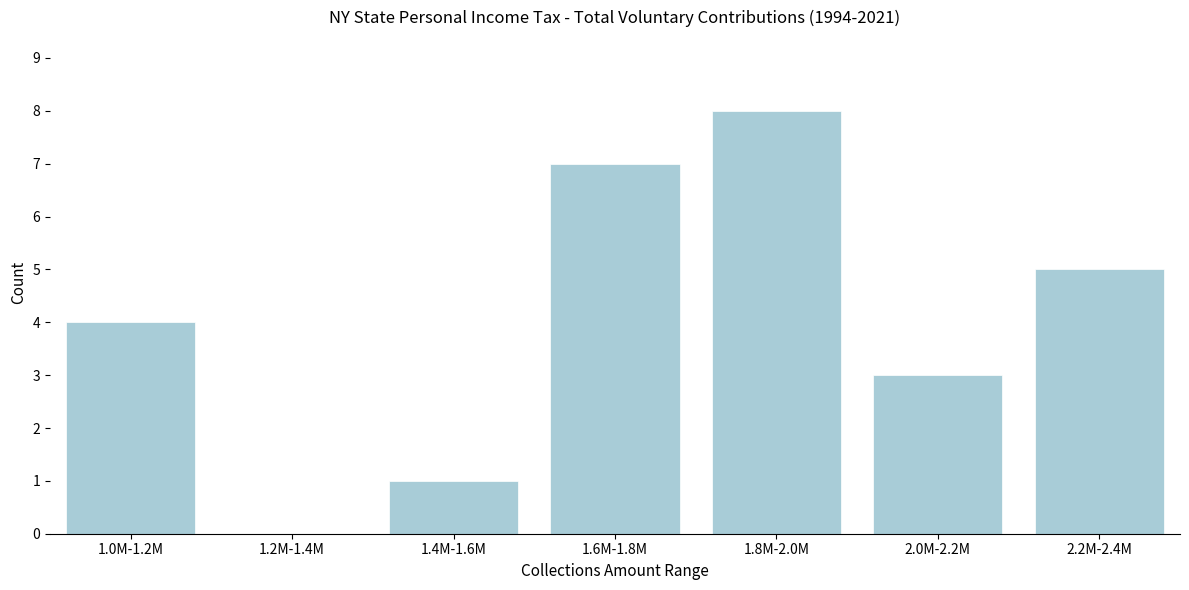

Reading right to left, extract all data points from this chart.

2.2M-2.4M=5	2.0M-2.2M=3	1.8M-2.0M=8	1.6M-1.8M=7	1.4M-1.6M=1	1.2M-1.4M=0	1.0M-1.2M=4